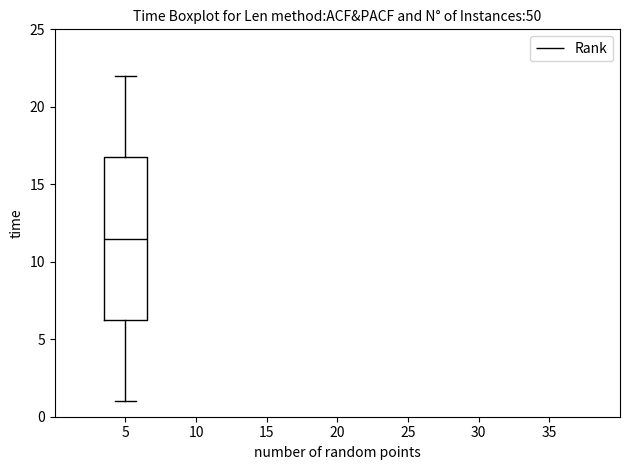

Transcribe this box plot: give where the median line is, the range the box spans, and where the two whiskers end, as read against the y-axis. The values are not printed on the chart, so give them approximately, as read against the axis.

median 11.5, box 6.5 to 17.0, whiskers 1.0 to 22.0